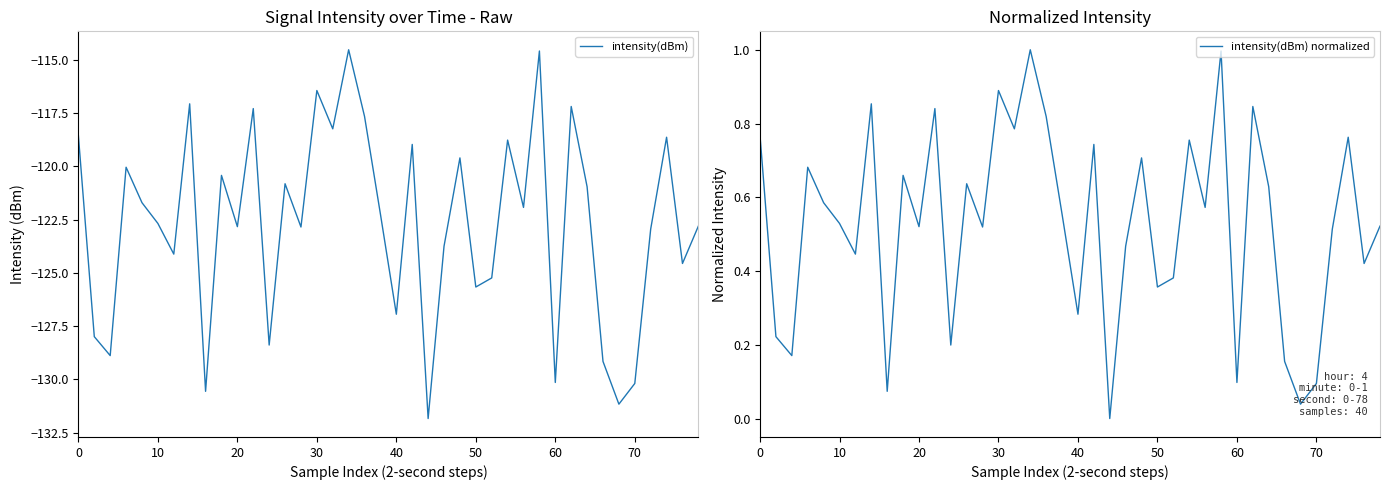

What is the average value of the intensity(dBm) normalized series?

0.5